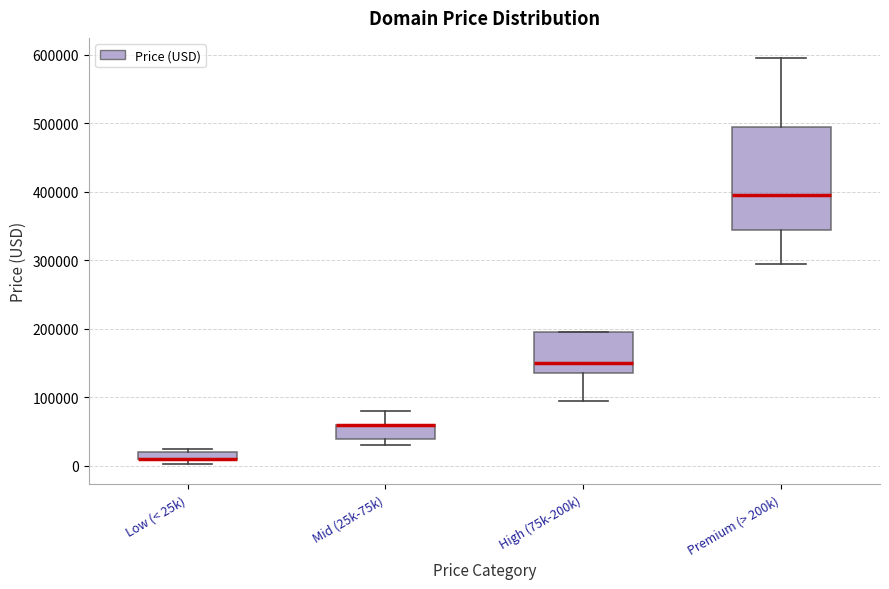

Which box is the tallest, from its lower edge to its upper edge?

Premium (> 200k)